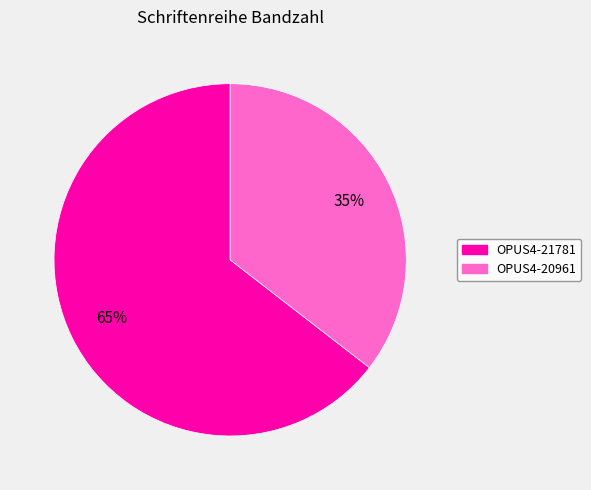

What is the largest slice in the pie chart?

OPUS4-21781